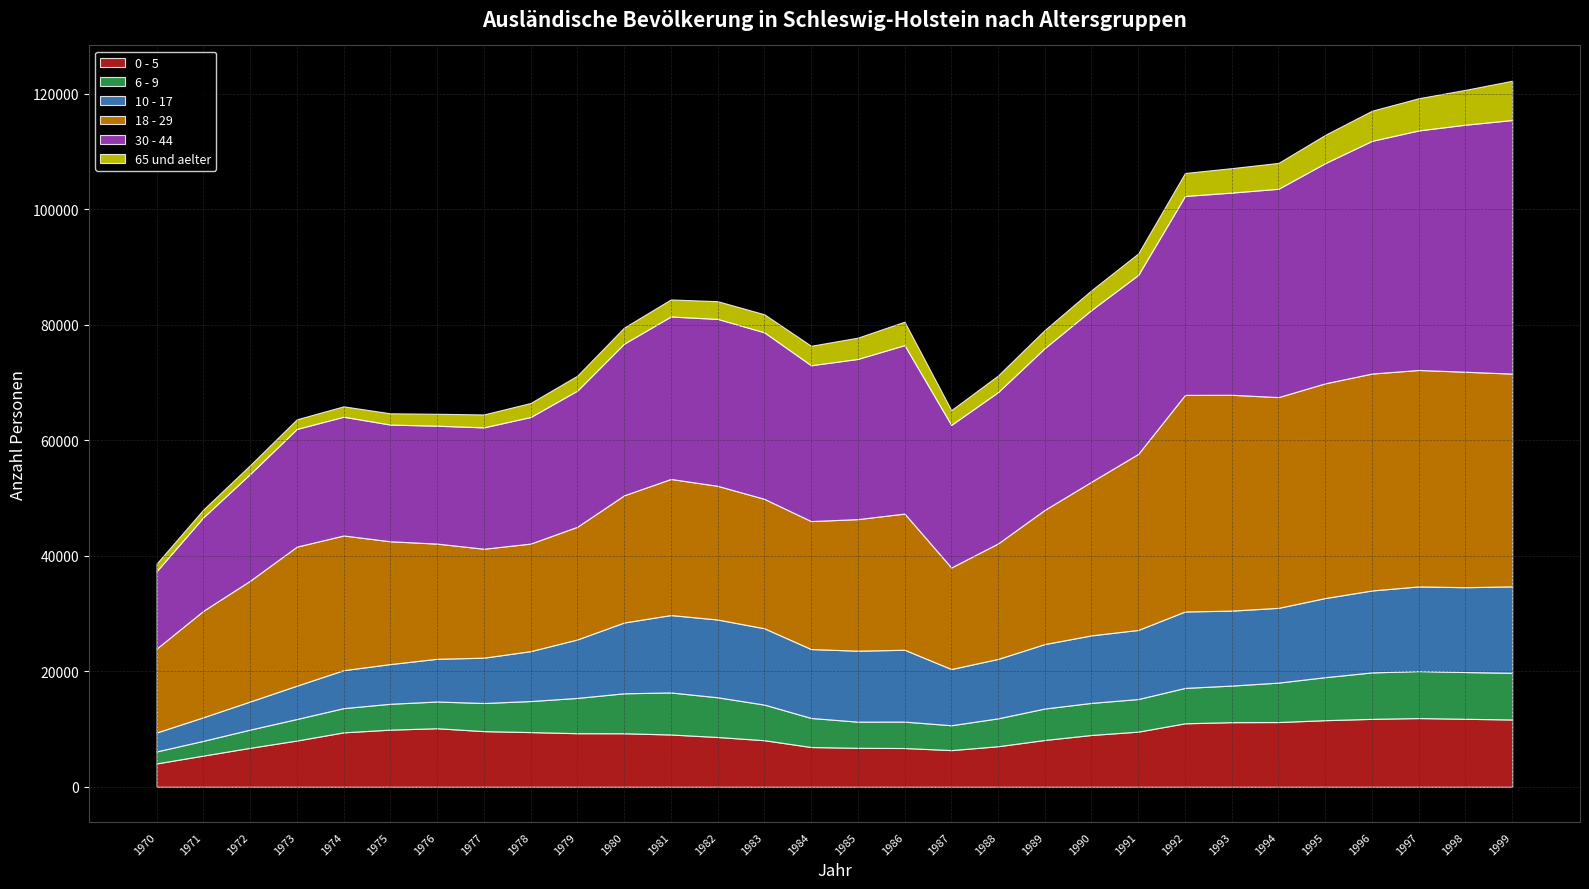

Reading left to right, extract all data points from this chart.

0 - 5: 1970=4042	1971=5397	1972=6742	1973=8005	1974=9420	1975=9891	1976=10133	1977=9632	1978=9466	1979=9275	1980=9264	1981=9050	1982=8618	1983=8059	1984=6881	1985=6742	1986=6710	1987=6346	1988=7016	1989=8103	1990=8970	1991=9546	1992=10987	1993=11185	1994=11205	1995=11531	1996=11758	1997=11896	1998=11770	1999=11648
6 - 9: 1970=2074	1971=2558	1972=3155	1973=3730	1974=4195	1975=4479	1976=4626	1977=4870	1978=5375	1979=6108	1980=6920	1981=7281	1982=6876	1983=6167	1984=5031	1985=4532	1986=4571	1987=4306	1988=4832	1989=5447	1990=5553	1991=5645	1992=6129	1993=6337	1994=6830	1995=7447	1996=8040	1997=8139	1998=8092	1999=8090
10 - 17: 1970=3279	1971=4080	1972=4867	1973=5770	1974=6574	1975=6874	1976=7400	1977=7846	1978=8638	1979=10124	1980=12257	1981=13400	1982=13465	1983=13214	1984=11935	1985=12284	1986=12443	1987=9732	1988=10288	1989=11161	1990=11692	1991=11965	1992=13235	1993=12977	1994=12947	1995=13699	1996=14193	1997=14655	1998=14693	1999=14960
18 - 29: 1970=14532	1971=18436	1972=20917	1973=24075	1974=23323	1975=21263	1976=19944	1977=18867	1978=18629	1979=19515	1980=22021	1981=23569	1982=23152	1983=22414	1984=22158	1985=22787	1986=23583	1987=17584	1988=19999	1989=23243	1990=26616	1991=30494	1992=37505	1993=37375	1994=36493	1995=37189	1996=37561	1997=37482	1998=37307	1999=36842
30 - 44: 1970=13390	1971=16189	1972=18475	1973=20376	1974=20560	1975=20209	1976=20416	1977=21015	1978=21917	1979=23577	1980=26260	1981=28129	1982=28901	1983=28842	1984=26984	1985=27735	1986=29167	1987=24690	1988=26202	1989=28008	1990=29745	1991=30988	1992=34444	1993=35013	1994=36073	1995=38128	1996=40295	1997=41478	1998=42782	1999=43911
65 und aelter: 1970=1330	1971=1349	1972=1528	1973=1676	1974=1804	1975=1951	1976=2069	1977=2237	1978=2428	1979=2585	1980=2785	1981=2954	1982=3070	1983=3120	1984=3370	1985=3687	1986=4057	1987=2557	1988=2874	1989=3141	1990=3417	1991=3719	1992=3982	1993=4235	1994=4480	1995=4890	1996=5218	1997=5580	1998=6036	1999=6804